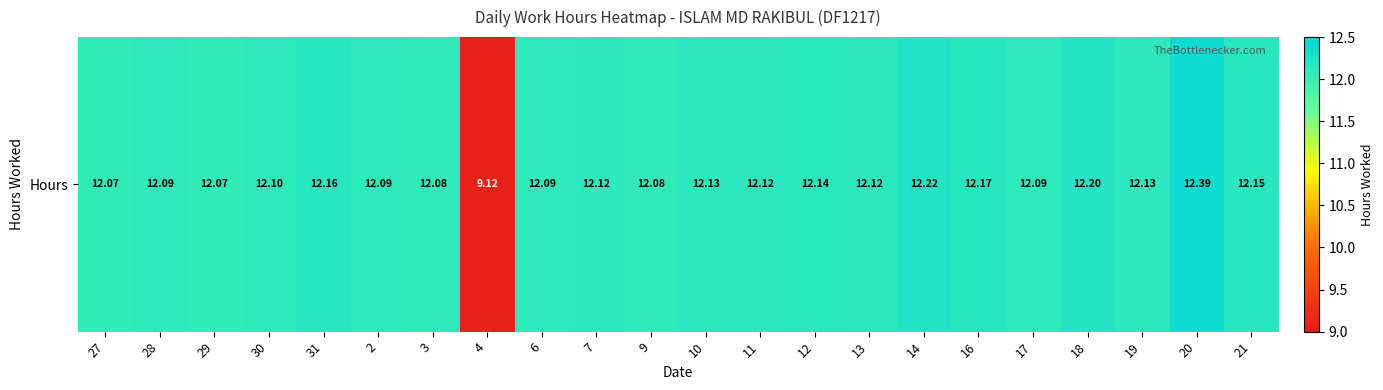

At which label is the value closest to 10?

4